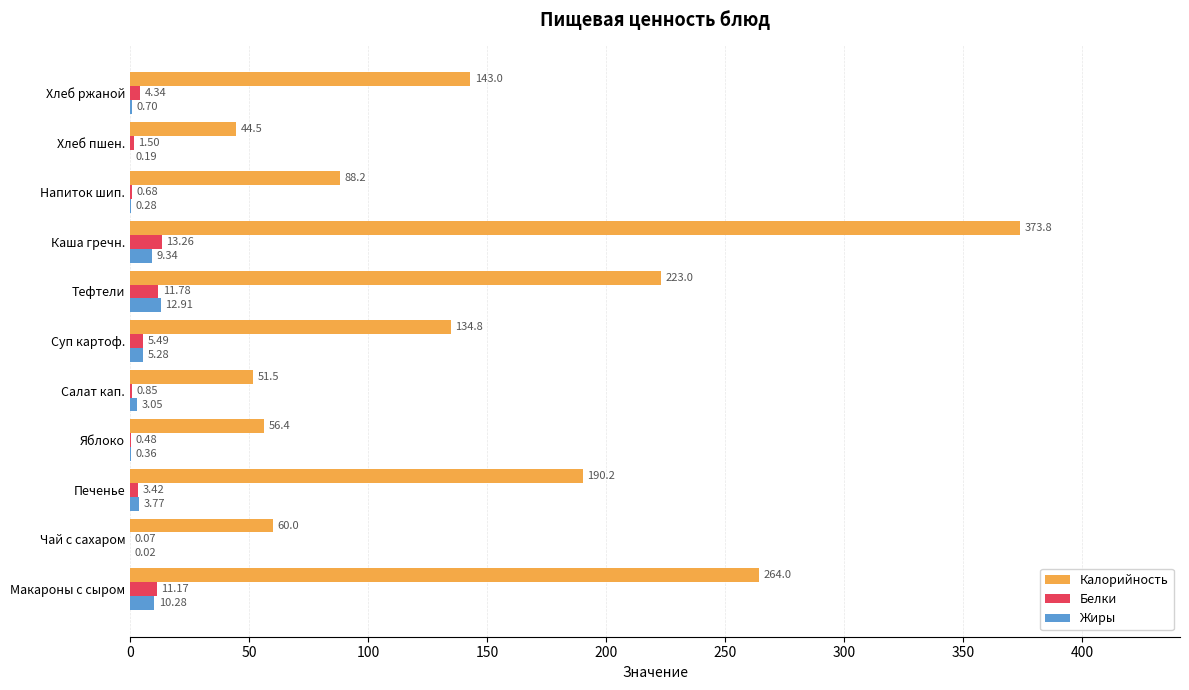

What is the sum of all Жиры values?

46.2